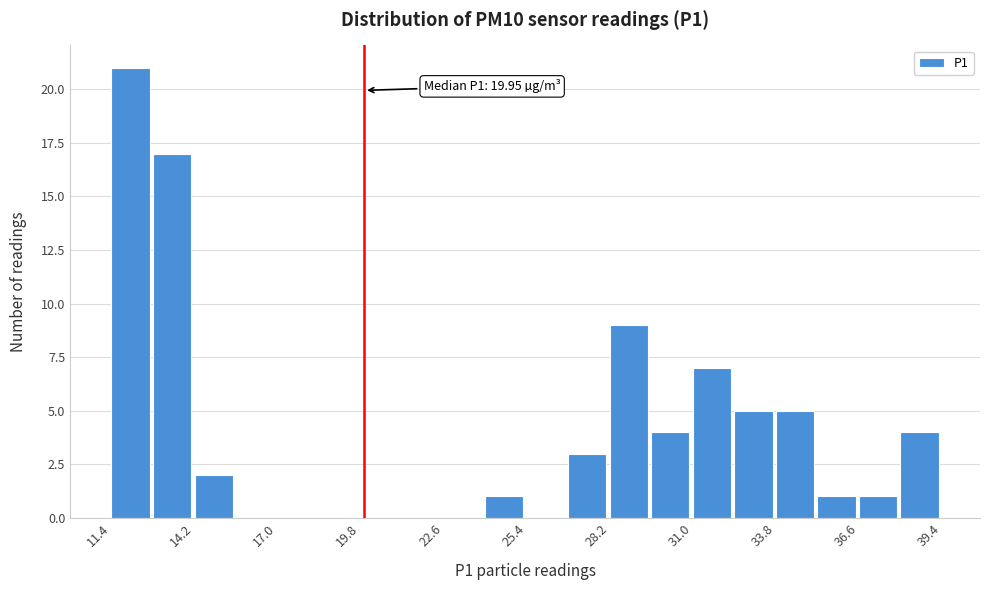

Around what value on the x-axis is the tallest bar? Give the approximate position of its centre, as read against the axis.

12.0